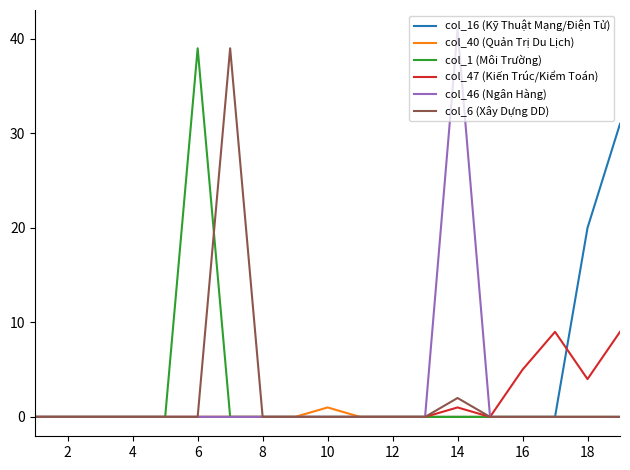

Which series has the widest spread of values?

col_46 (Ngân Hàng)